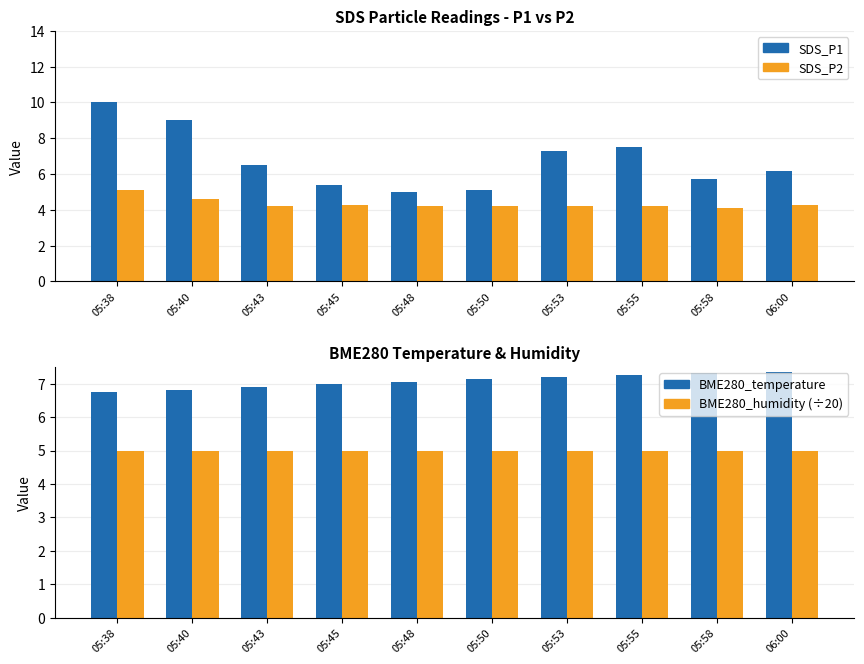

At how many categories does at least one series exceed 8?

2